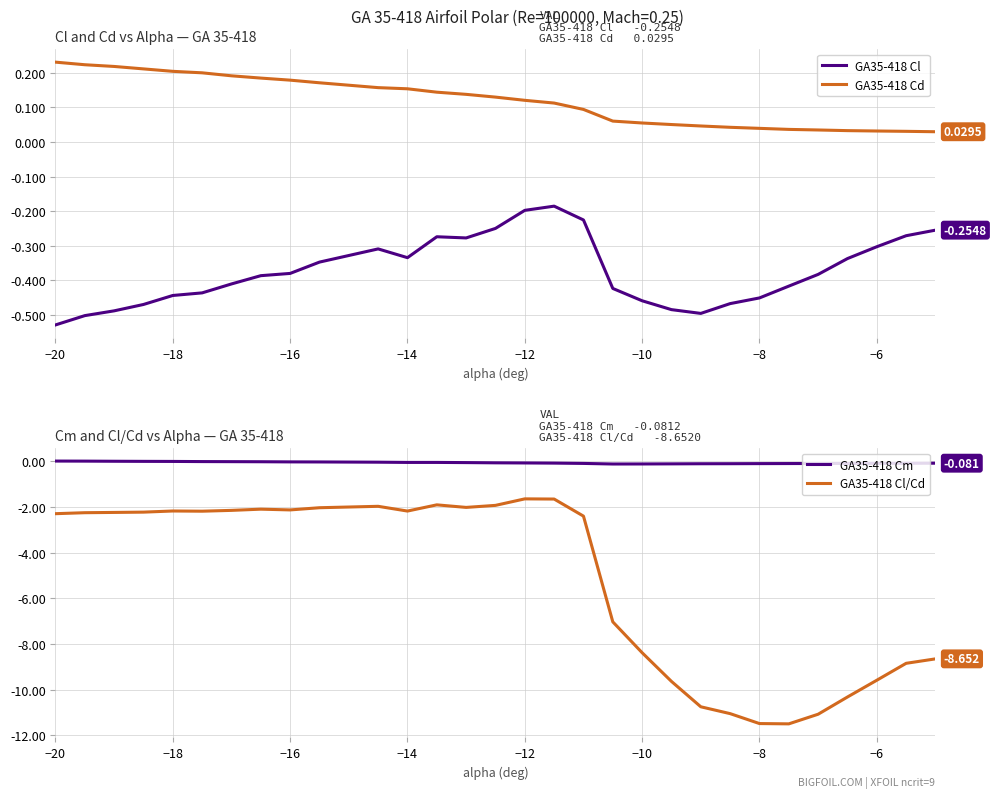

True or false: GA35-418 Cd and GA35-418 Cl intersect in this chart.

False